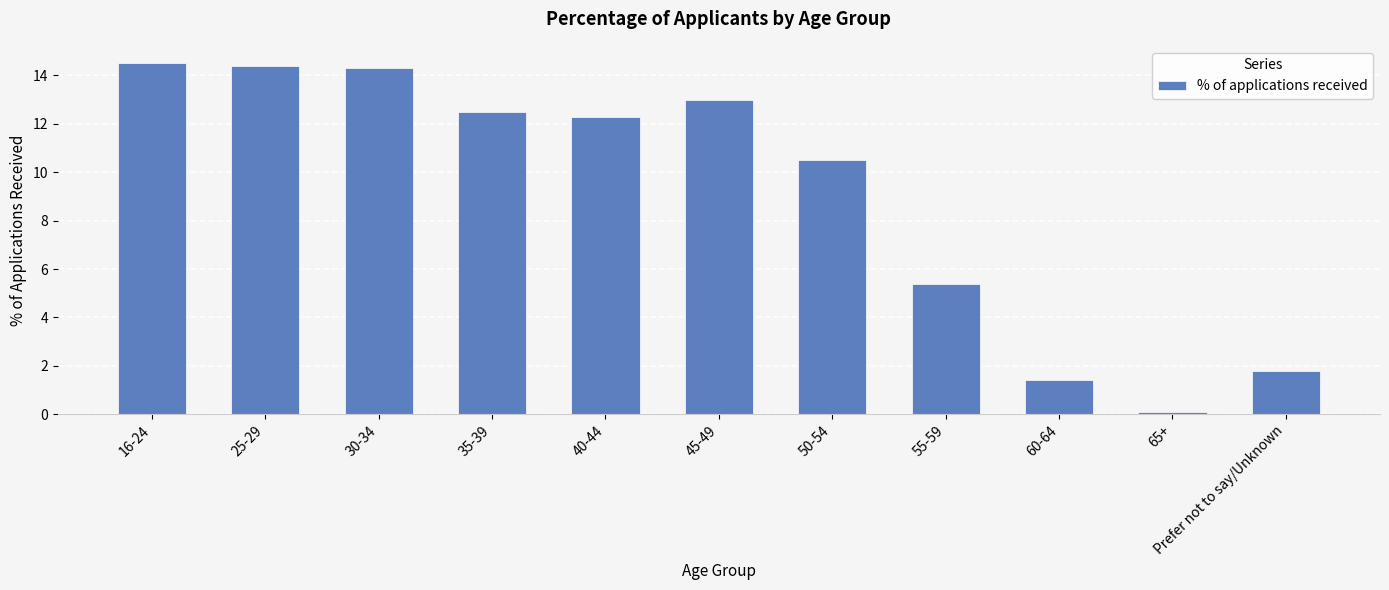

Reading right to left, what are all the values shown in this chart?

1.8	0.1	1.4	5.4	10.5	13.0	12.3	12.5	14.3	14.4	14.5